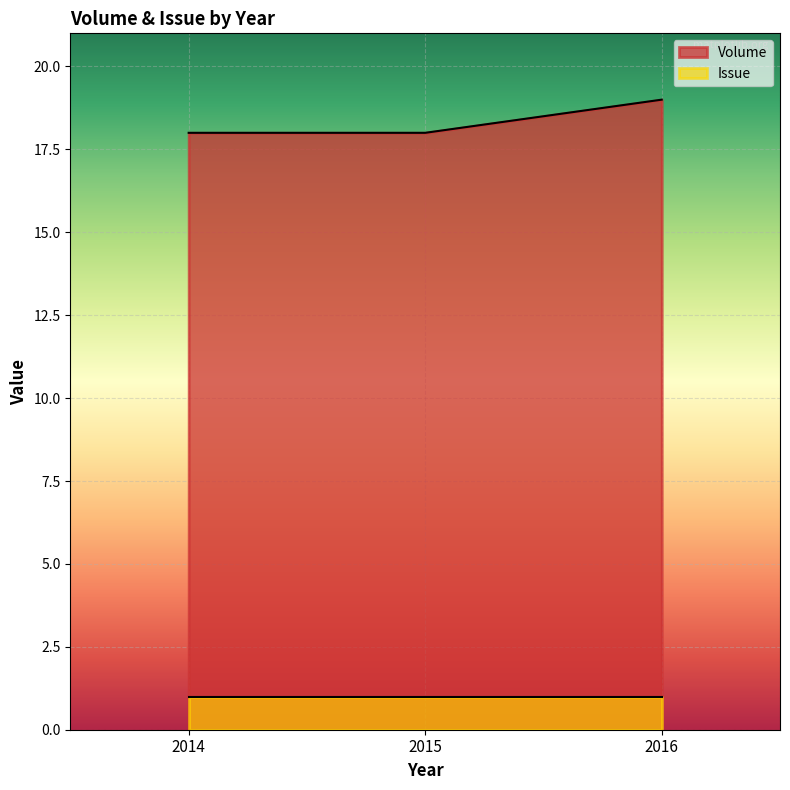

How many values exceed 18?

1